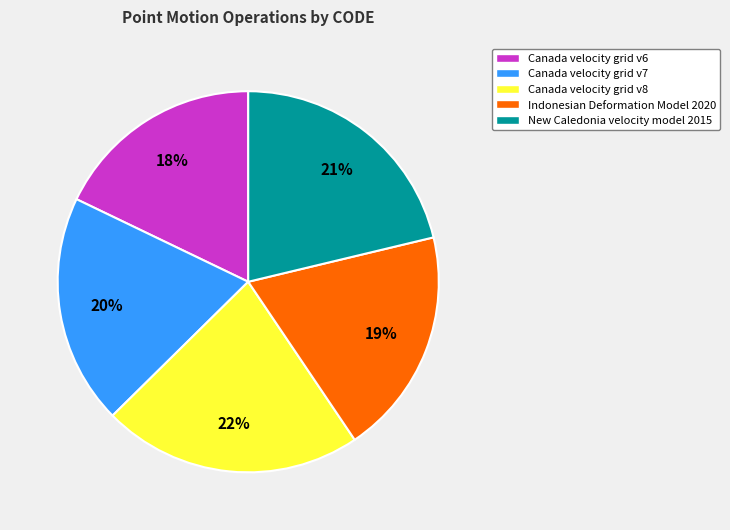

Which slice is the largest?

Canada velocity grid v8